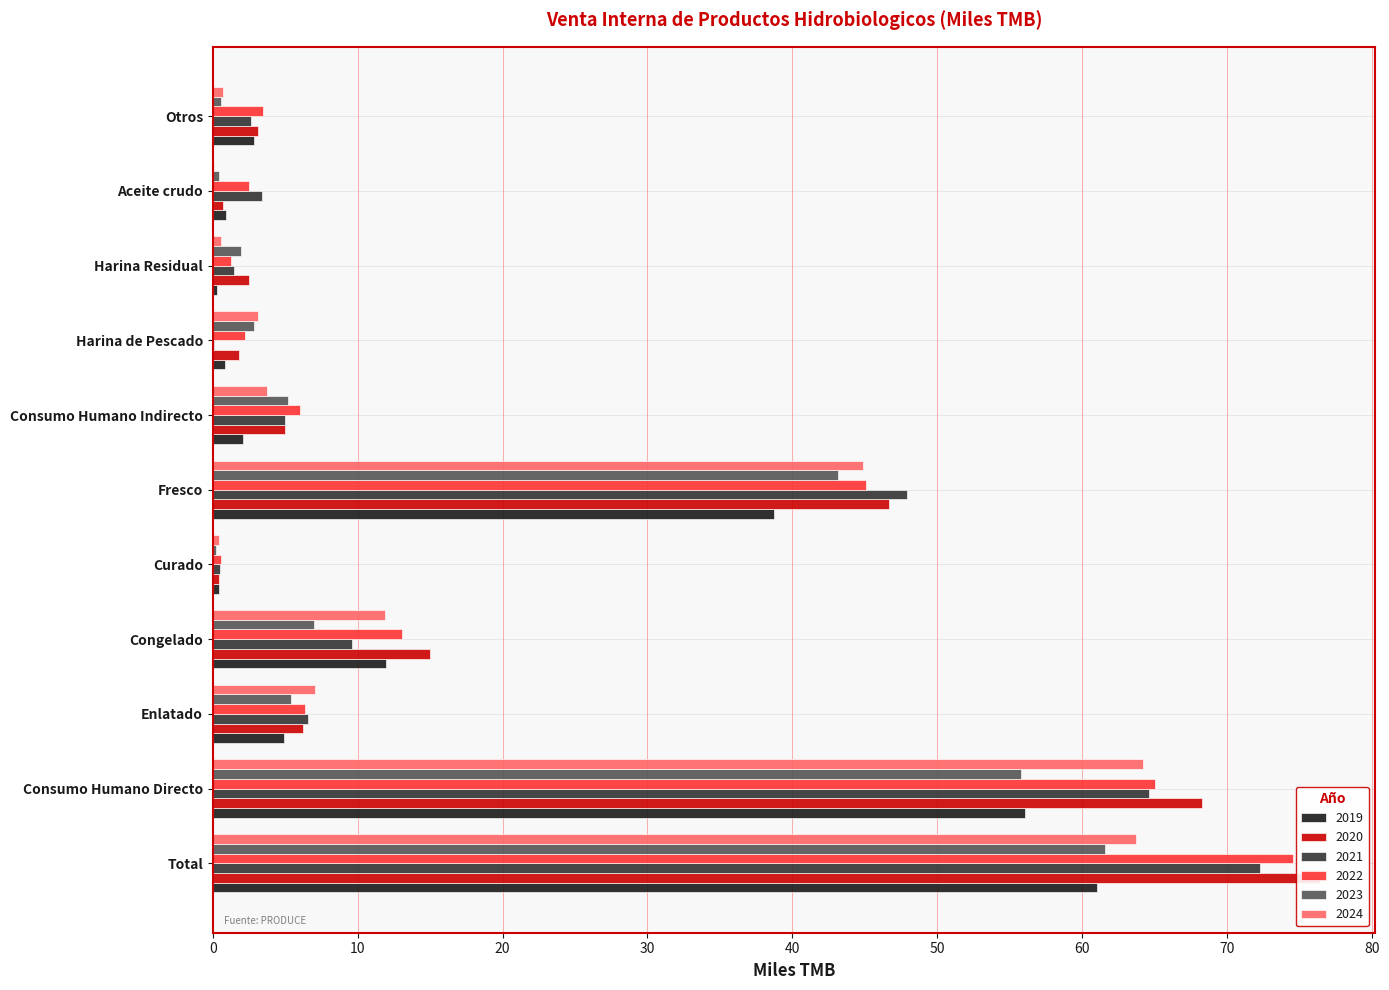

Reading left to right, list all the values displayed in this chart.

2019: 61.0	56.1	4.9	12.0	0.4	38.7	2.1	0.9	0.3	0.9	2.8
2020: 76.4	68.3	6.2	15.0	0.4	46.6	5.0	1.8	2.5	0.7	3.1
2021: 72.2	64.6	6.6	9.6	0.5	47.9	5.0	0.1	1.5	3.4	2.7
2022: 74.5	65.0	6.4	13.0	0.5	45.1	6.0	2.2	1.2	2.5	3.5
2023: 61.5	55.8	5.4	7.0	0.2	43.1	5.2	2.8	1.9	0.5	0.6
2024: 63.7	64.2	7.0	11.9	0.4	44.9	3.8	3.1	0.6	0.1	0.7